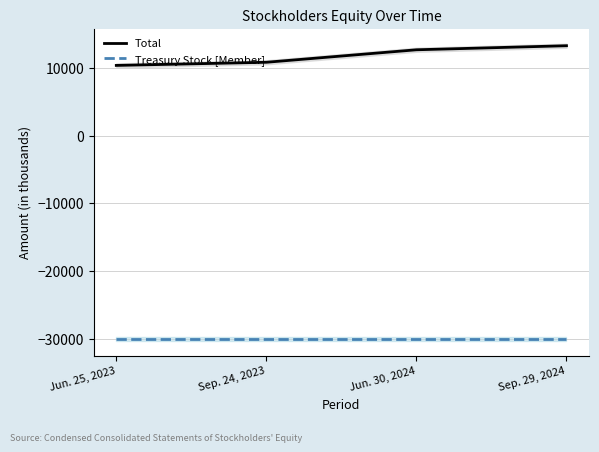

Between Sep. 24, 2023 and Sep. 29, 2024, which series saw the biggest shift?

Total